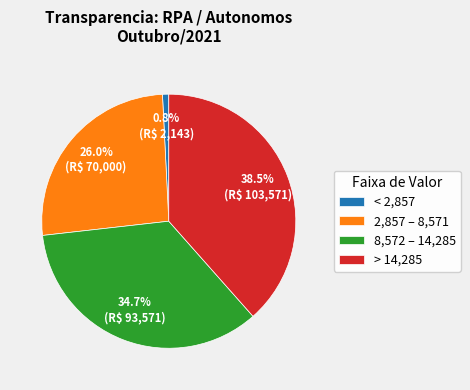

How many segments does this pie chart have?

4